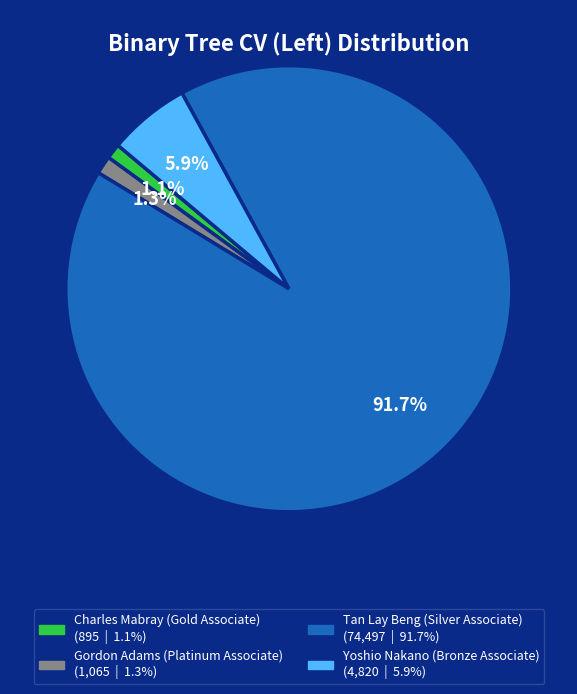

Which slice is the largest?

Tan Lay Beng (Silver Associate)